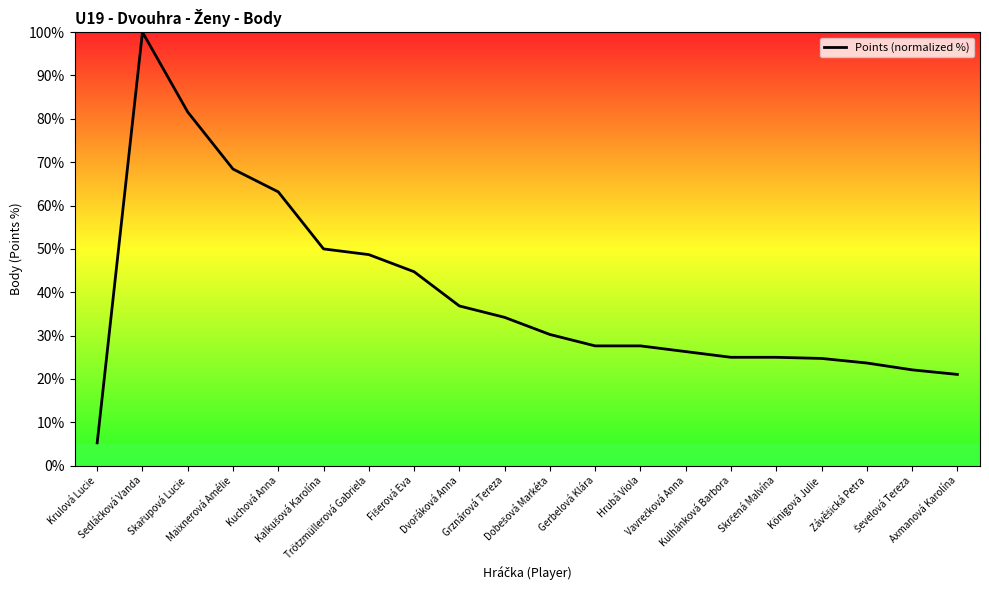

What is the greatest value displayed?

100.0